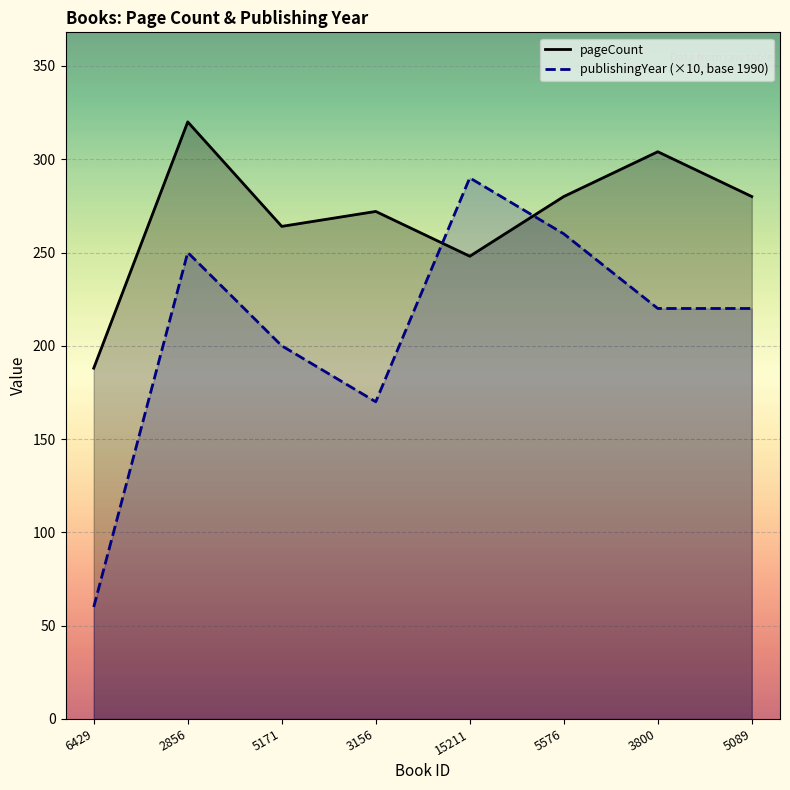

Is it true that pageCount equals 172 at 5171?

False